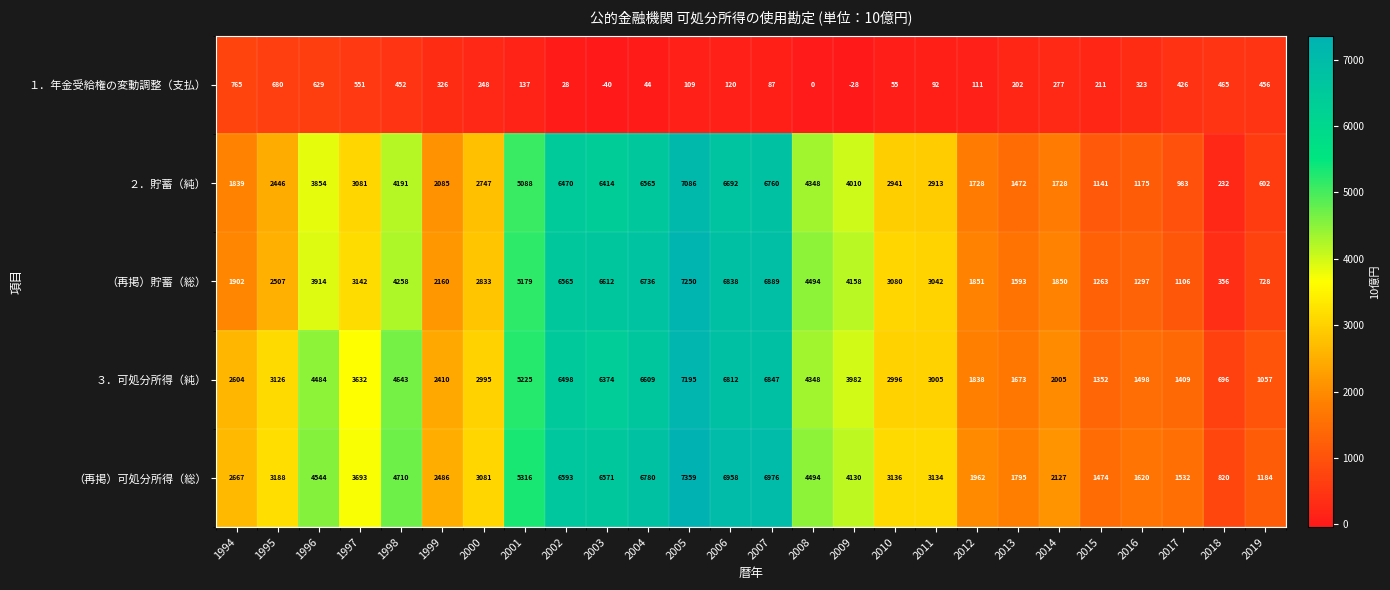

What is the sum of the １．年金受給権の変動調整（支払） values at 1994 and 2008?

765